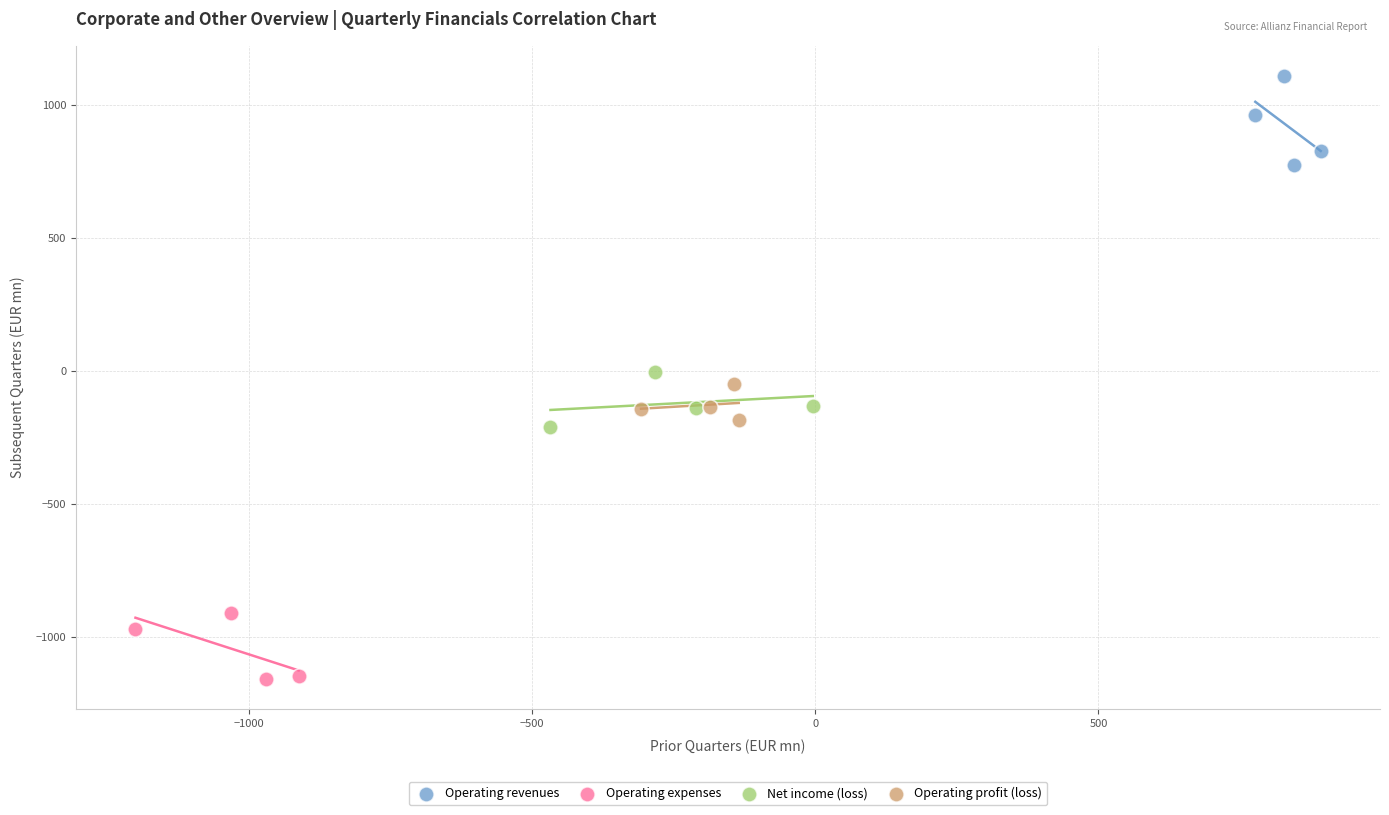

Which series has the widest spread of Y values?

Operating revenues